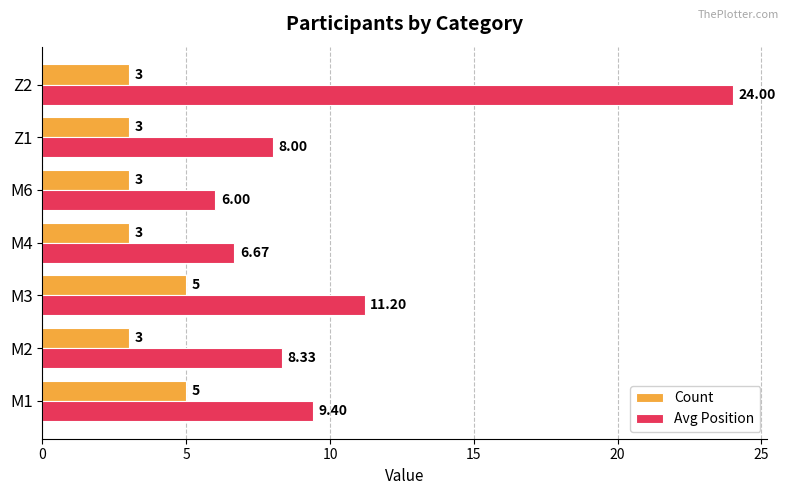

Which series has the widest spread of values?

Avg Position